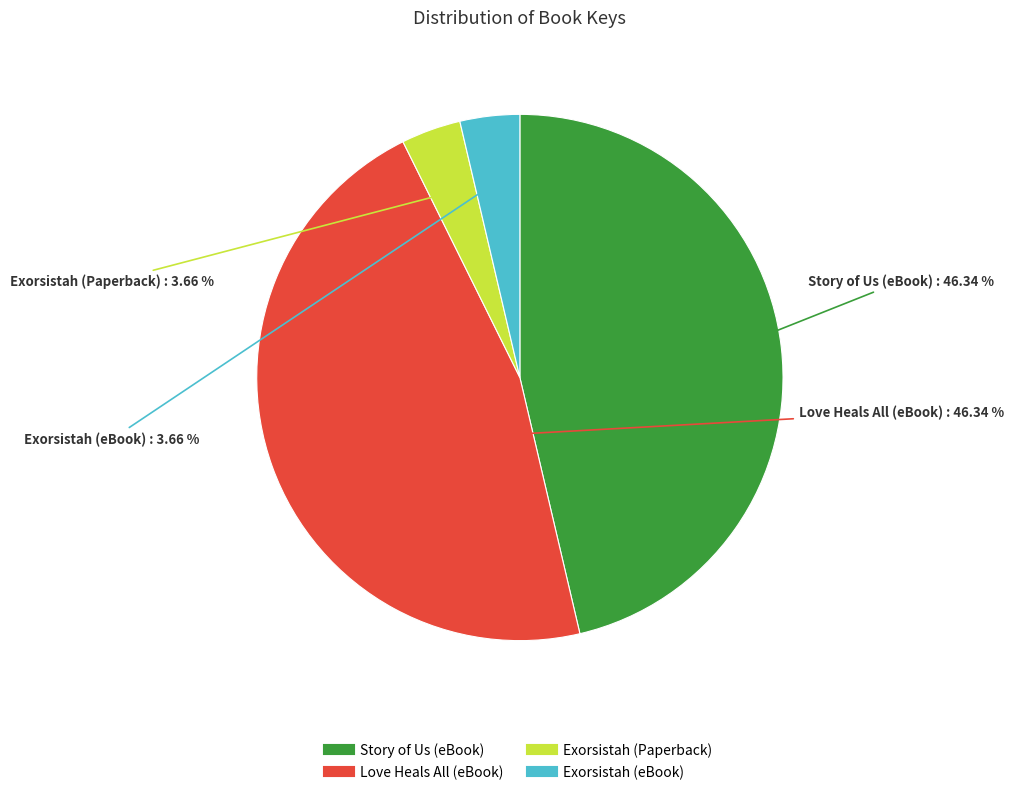

Do Love Heals All (eBook) and Story of Us (eBook) together represent more than half of the pie?

Yes